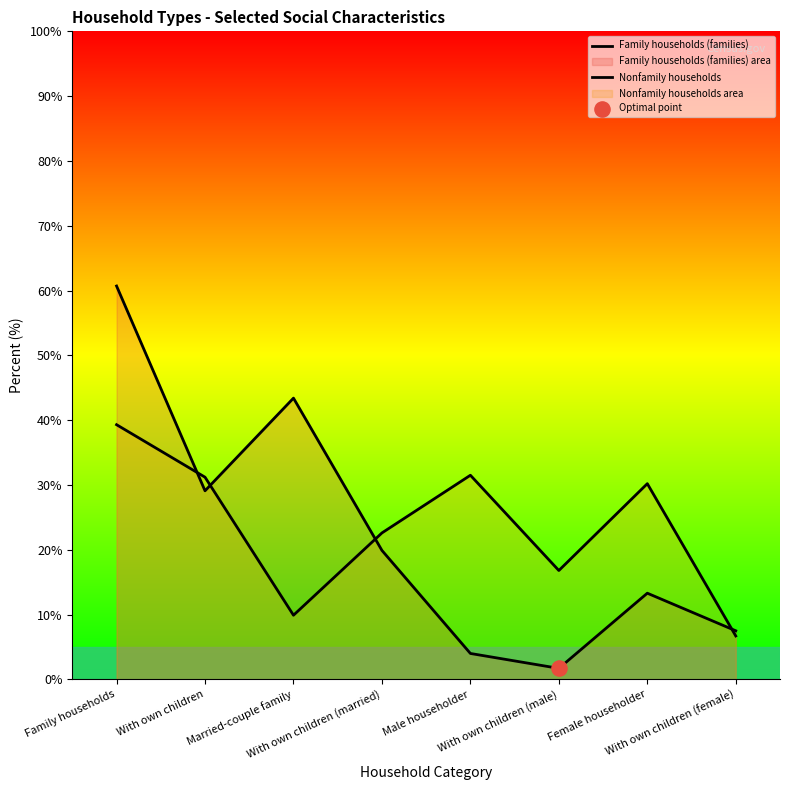

At how many categories does at least one series exceed 8?

7